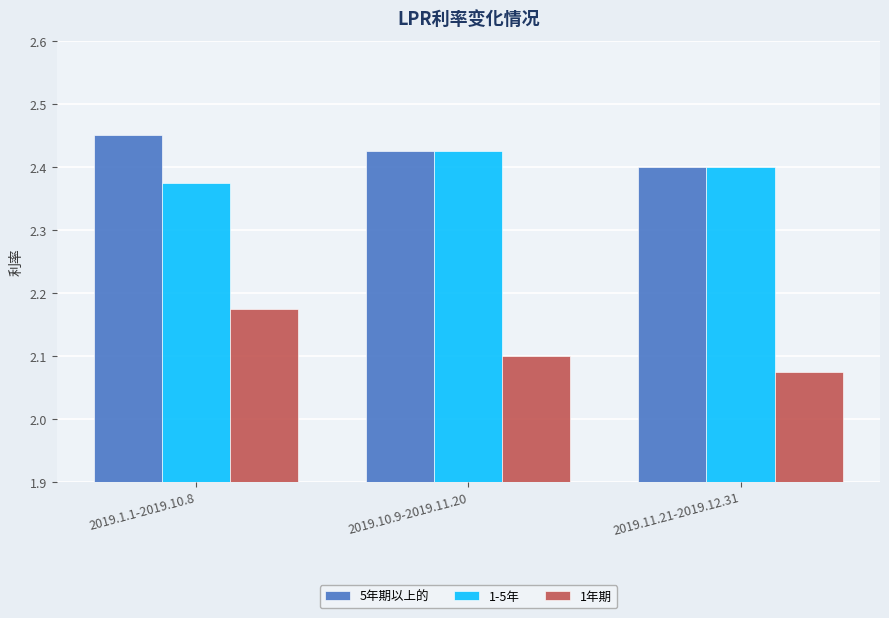

The 1-5年 series shows 2.4 at 2019.11.21-2019.12.31. True or false?

True